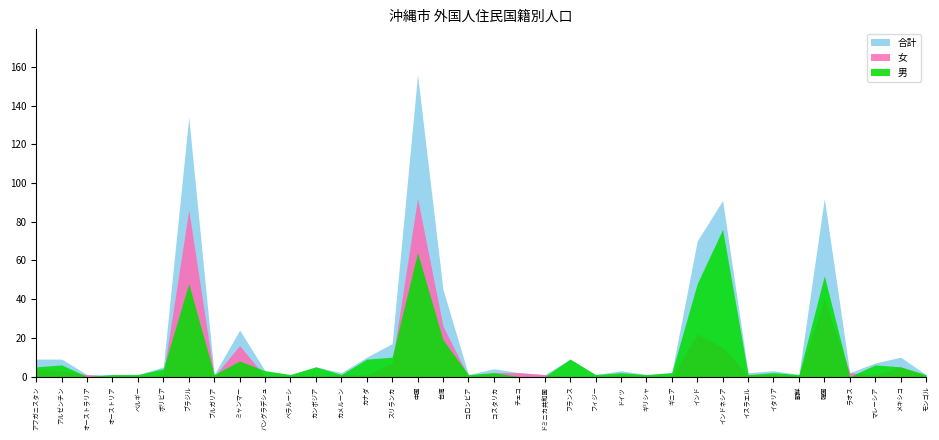

The value of 男 at コロンビア is 1. True or false?

True